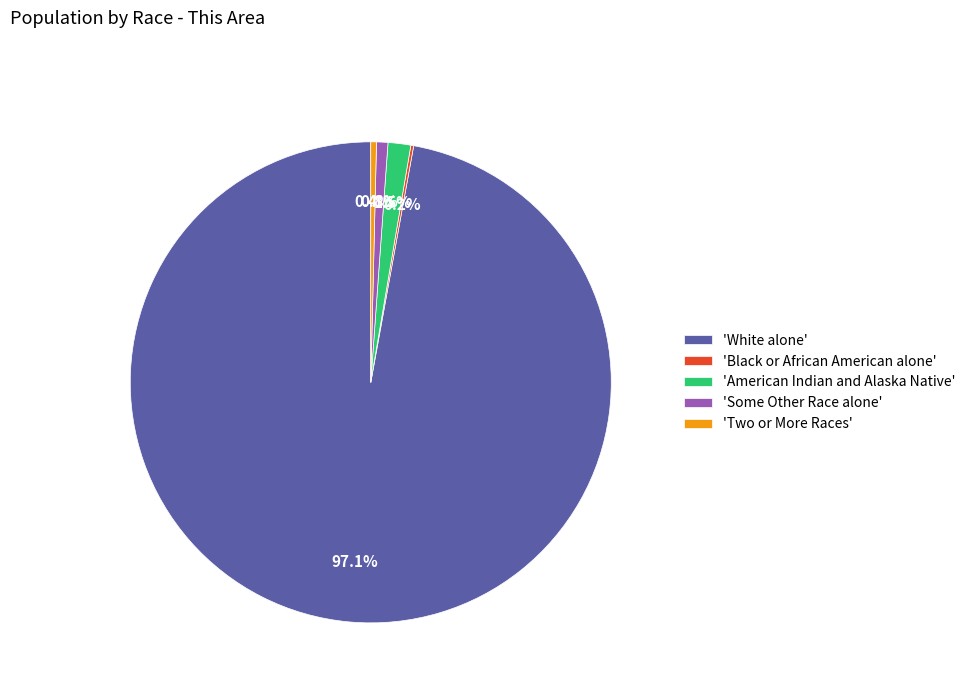

Which slice is the largest?

'White alone'